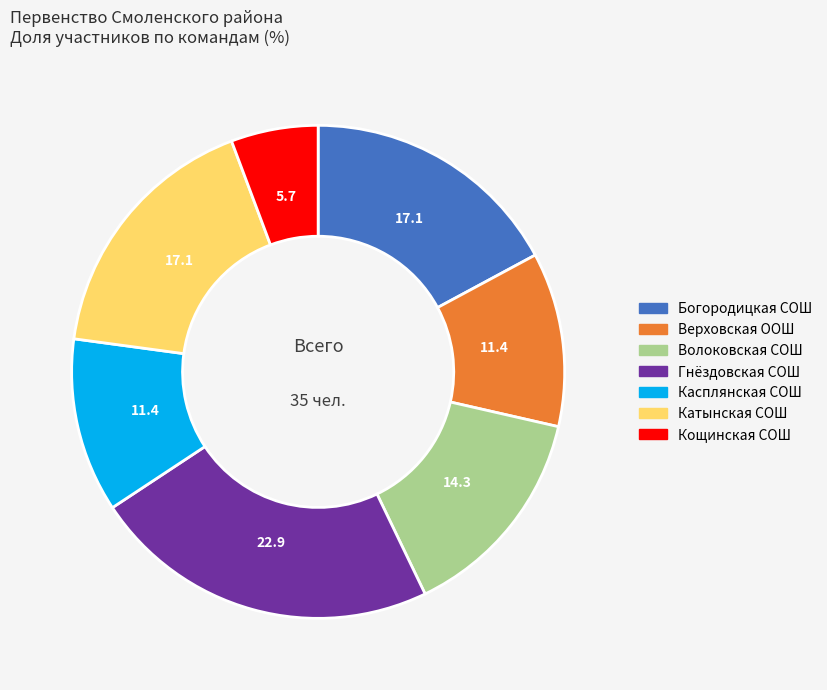

How many slices are in this pie chart?

7